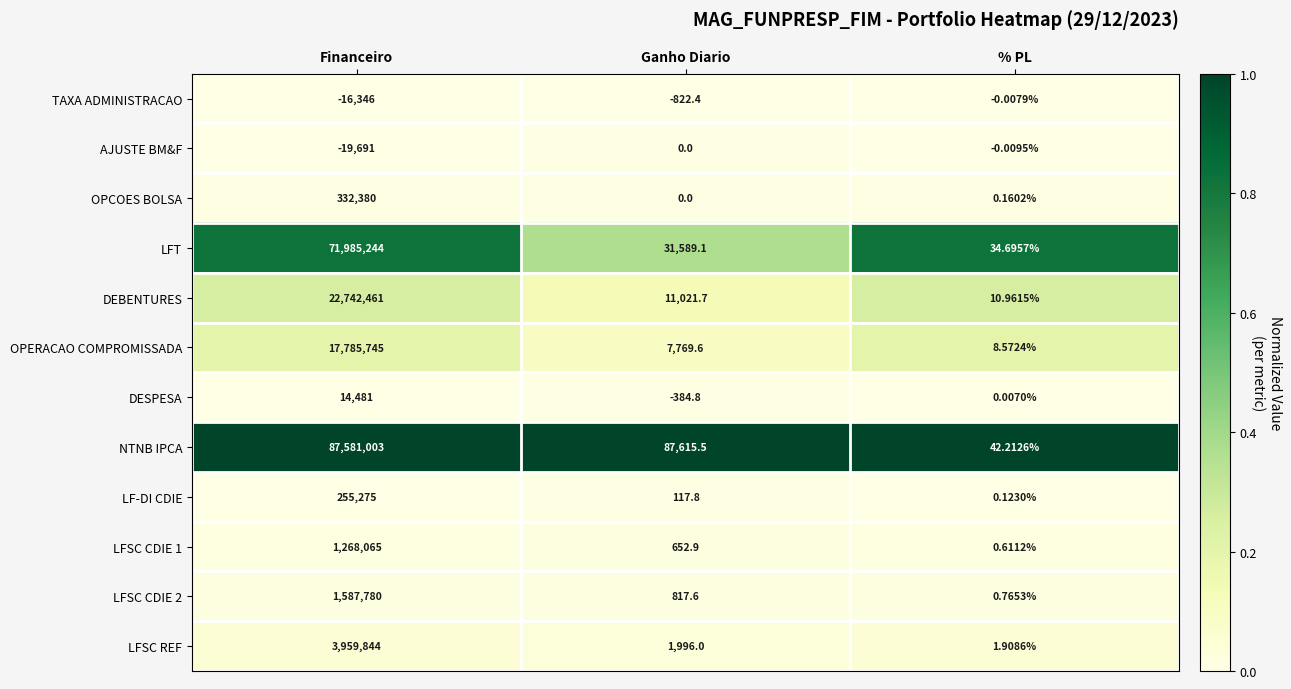

Which series has the widest spread of values?

NTNB IPCA